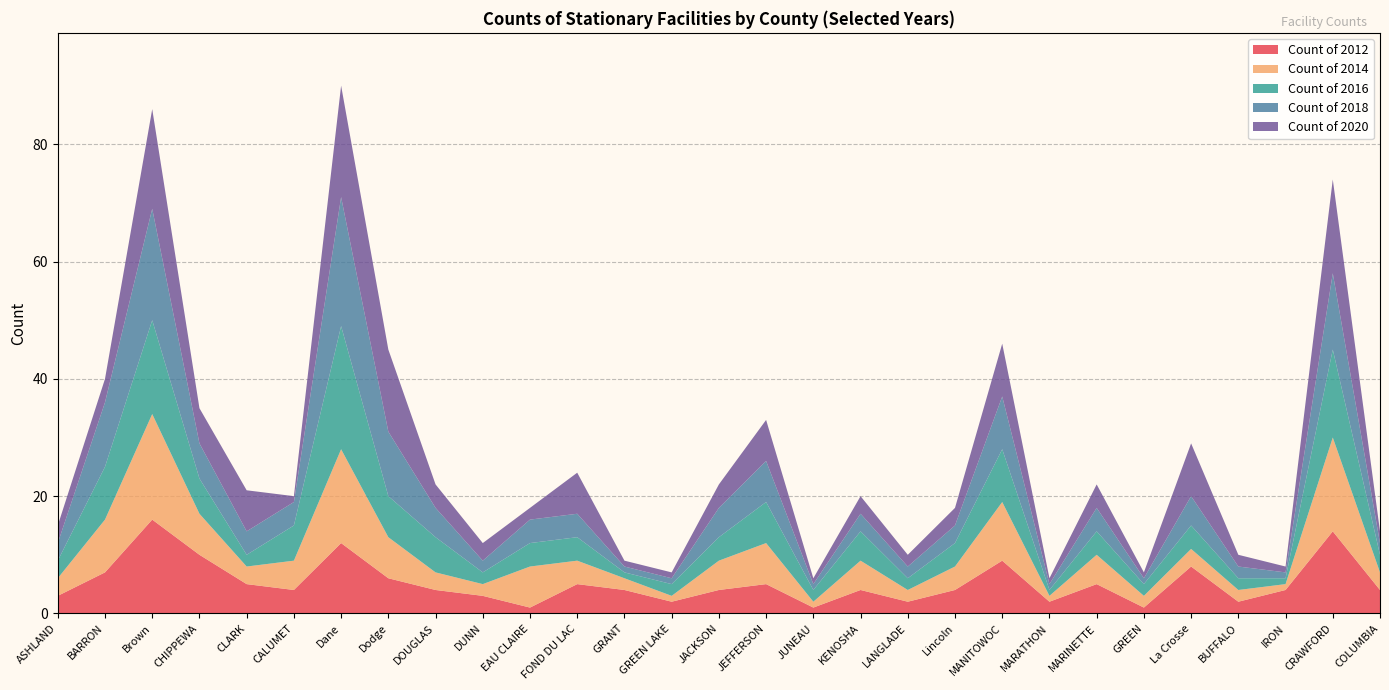

Reading right to left, extract all data points from this chart.

Count of 2012: COLUMBIA=4	CRAWFORD=14	IRON=4	BUFFALO=2	La Crosse=8	GREEN=1	MARINETTE=5	MARATHON=2	MANITOWOC=9	Lincoln=4	LANGLADE=2	KENOSHA=4	JUNEAU=1	JEFFERSON=5	JACKSON=4	GREEN LAKE=2	GRANT=4	FOND DU LAC=5	EAU CLAIRE=1	DUNN=3	DOUGLAS=4	Dodge=6	Dane=12	CALUMET=4	CLARK=5	CHIPPEWA=10	Brown=16	BARRON=7	ASHLAND=3
Count of 2014: COLUMBIA=3	CRAWFORD=16	IRON=1	BUFFALO=2	La Crosse=3	GREEN=2	MARINETTE=5	MARATHON=1	MANITOWOC=10	Lincoln=4	LANGLADE=2	KENOSHA=5	JUNEAU=1	JEFFERSON=7	JACKSON=5	GREEN LAKE=1	GRANT=2	FOND DU LAC=4	EAU CLAIRE=7	DUNN=2	DOUGLAS=3	Dodge=7	Dane=16	CALUMET=5	CLARK=3	CHIPPEWA=7	Brown=18	BARRON=9	ASHLAND=3
Count of 2016: COLUMBIA=3	CRAWFORD=15	IRON=1	BUFFALO=2	La Crosse=4	GREEN=2	MARINETTE=4	MARATHON=1	MANITOWOC=9	Lincoln=4	LANGLADE=2	KENOSHA=5	JUNEAU=2	JEFFERSON=7	JACKSON=4	GREEN LAKE=2	GRANT=1	FOND DU LAC=4	EAU CLAIRE=4	DUNN=2	DOUGLAS=6	Dodge=7	Dane=21	CALUMET=6	CLARK=2	CHIPPEWA=6	Brown=16	BARRON=9	ASHLAND=3
Count of 2018: COLUMBIA=2	CRAWFORD=13	IRON=1	BUFFALO=2	La Crosse=5	GREEN=1	MARINETTE=4	MARATHON=1	MANITOWOC=9	Lincoln=3	LANGLADE=2	KENOSHA=3	JUNEAU=1	JEFFERSON=7	JACKSON=5	GREEN LAKE=1	GRANT=1	FOND DU LAC=4	EAU CLAIRE=4	DUNN=2	DOUGLAS=5	Dodge=11	Dane=22	CALUMET=4	CLARK=4	CHIPPEWA=6	Brown=19	BARRON=11	ASHLAND=3
Count of 2020: COLUMBIA=2	CRAWFORD=16	IRON=1	BUFFALO=2	La Crosse=9	GREEN=1	MARINETTE=4	MARATHON=1	MANITOWOC=9	Lincoln=3	LANGLADE=2	KENOSHA=3	JUNEAU=1	JEFFERSON=7	JACKSON=4	GREEN LAKE=1	GRANT=1	FOND DU LAC=7	EAU CLAIRE=2	DUNN=3	DOUGLAS=4	Dodge=14	Dane=19	CALUMET=1	CLARK=7	CHIPPEWA=6	Brown=17	BARRON=4	ASHLAND=3